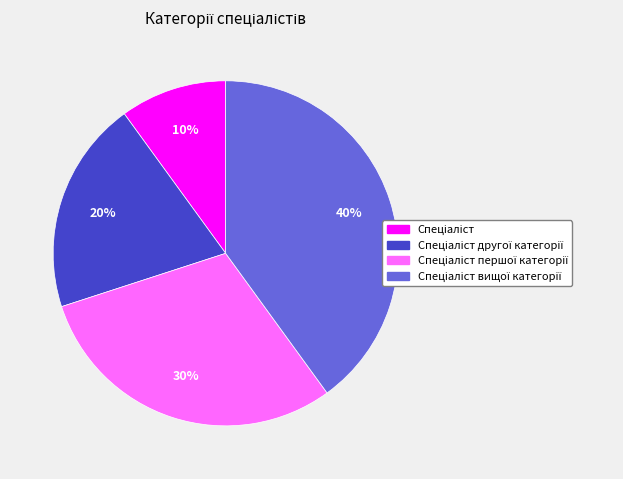

Is there any slice that represents more than half of the pie?

No